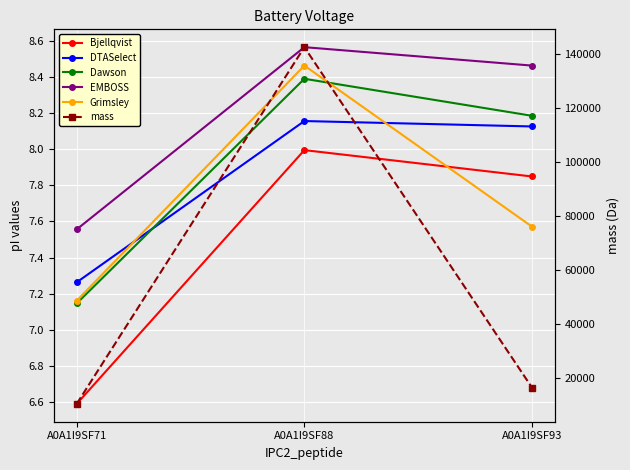

What is the total value across all series at A0A1I9SF93?

16593.1